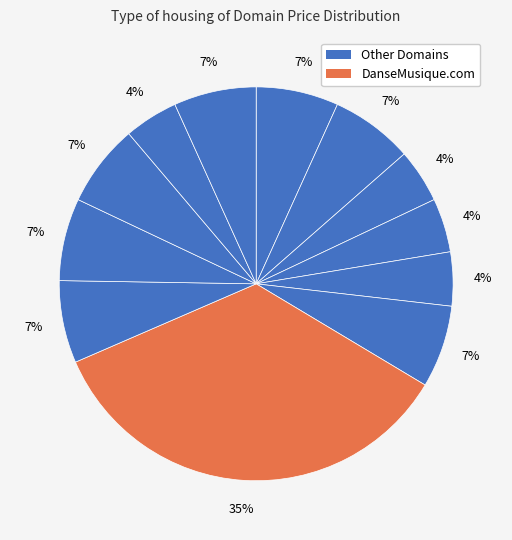

How many slices are in this pie chart?

12